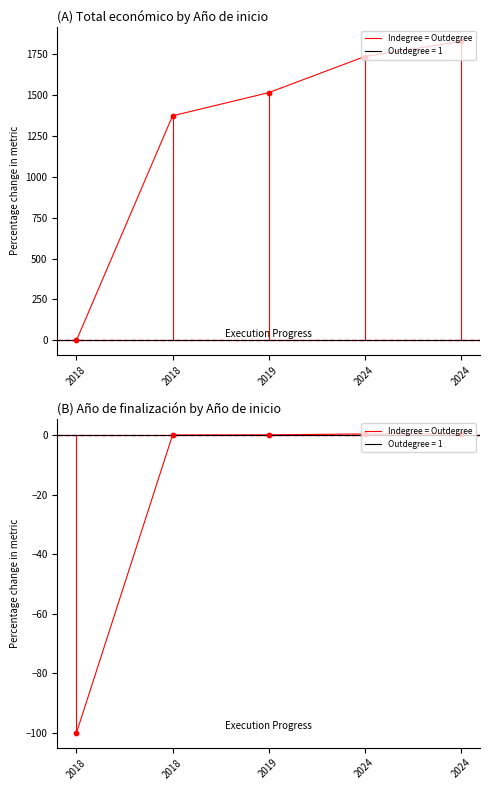

Which has a higher value, 2024 or 2019?

2024